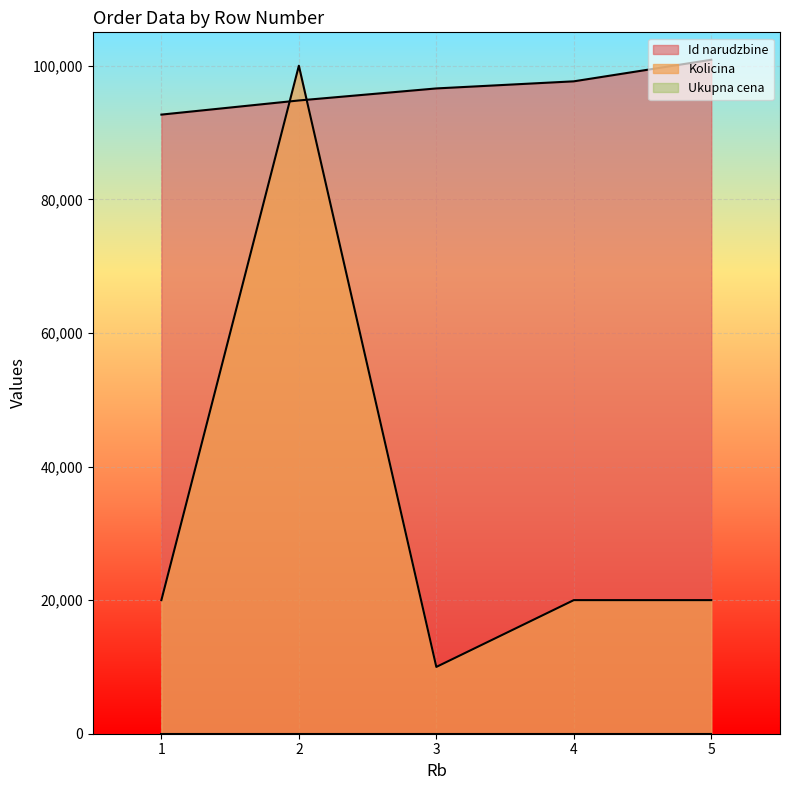

What is the average value of the Id narudzbine series?

96529